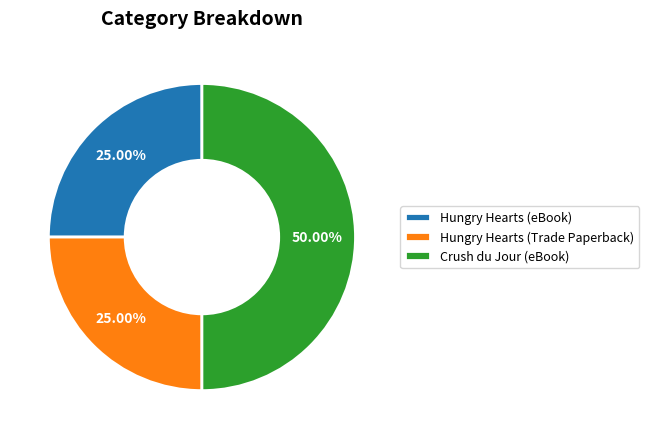

Does Hungry Hearts (eBook) account for over 50% of the chart?

No